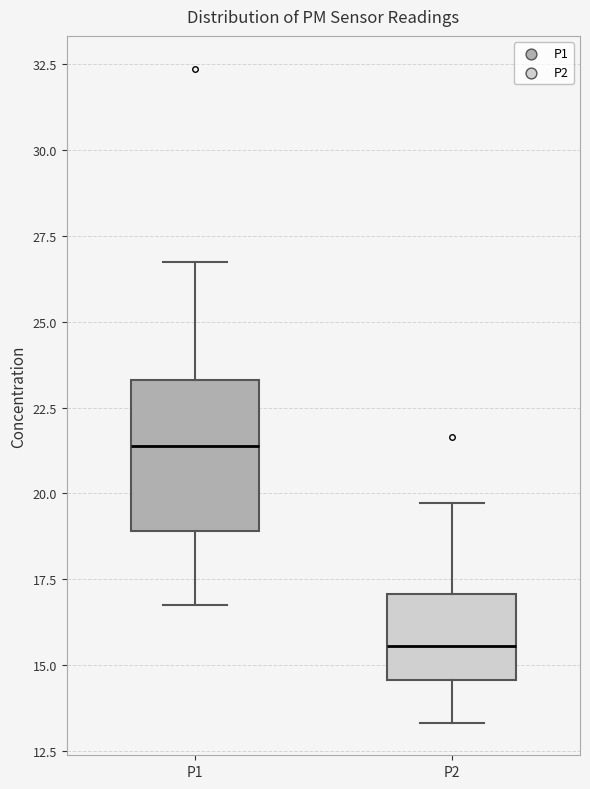

Which box's median line is the lowest?

P2